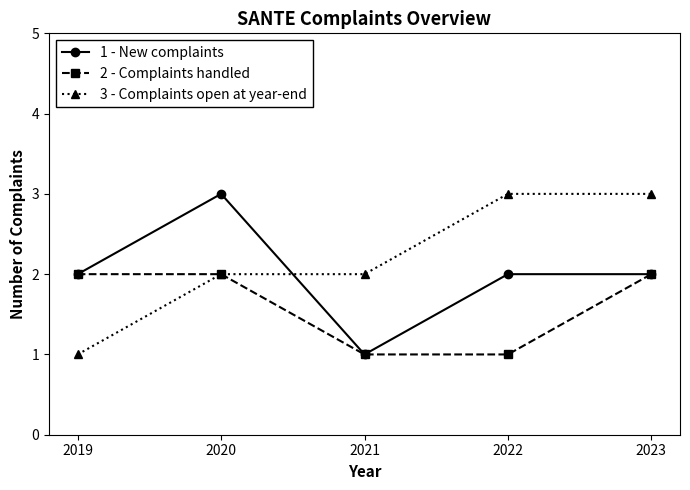

The 1 - New complaints series shows 1 at 2019. True or false?

False